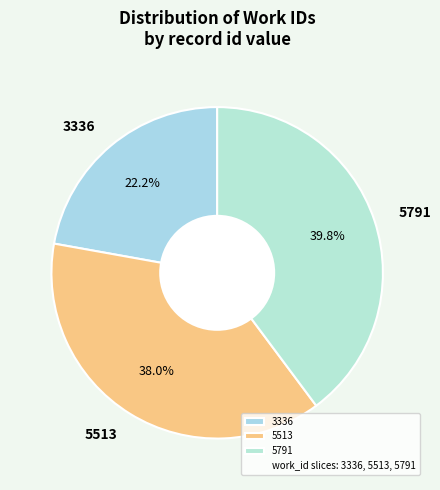

Is it true that 5513 is 38% of the pie?

True